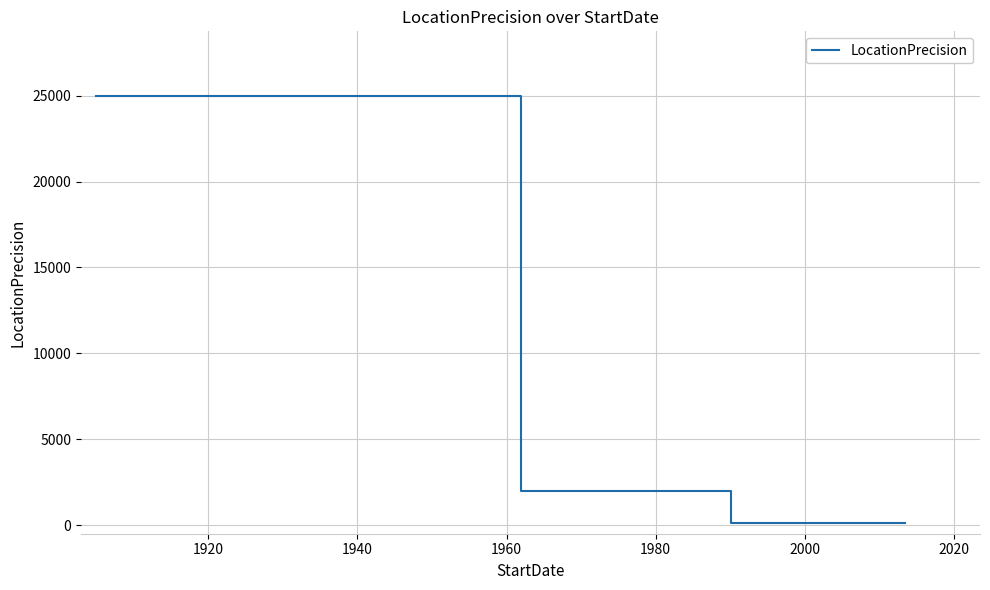

What is the greatest value displayed?

25000